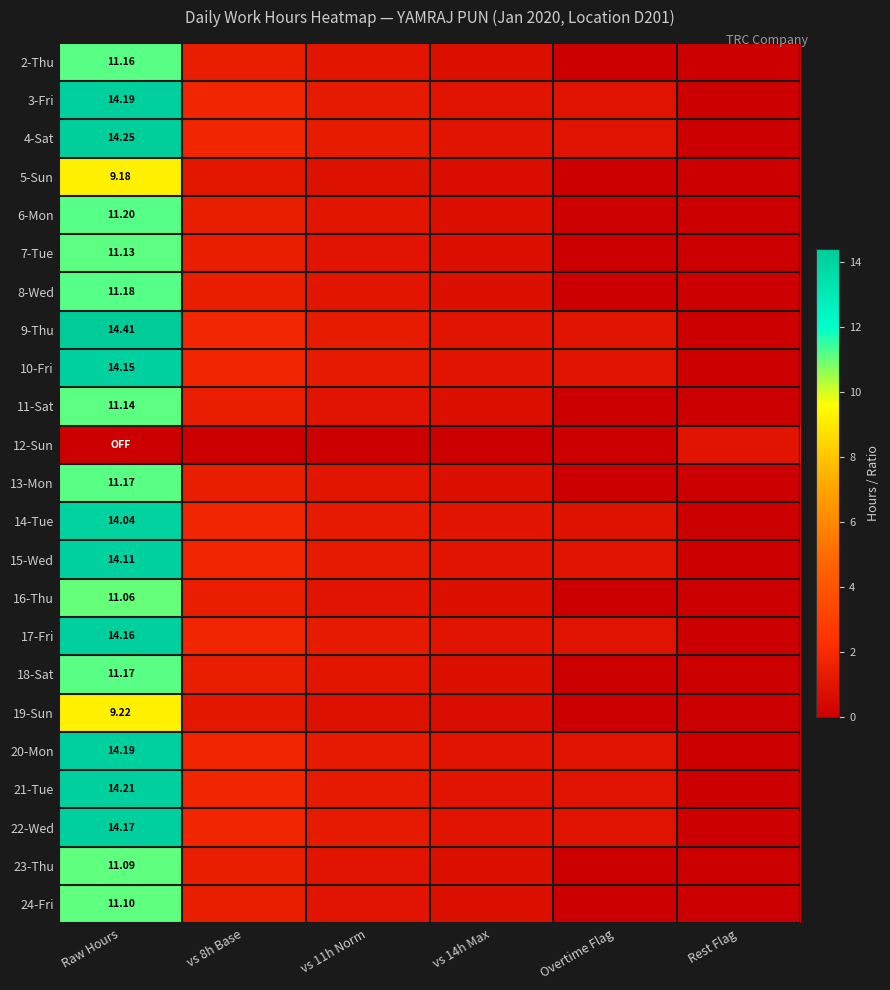

At which category is the sum across all series the highest?

Raw Hours